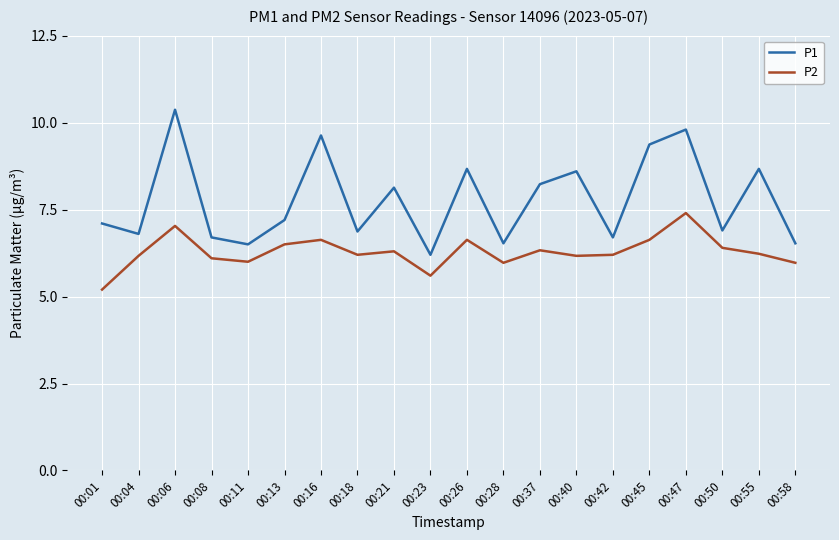

What is the average value of the P1 series?

7.8